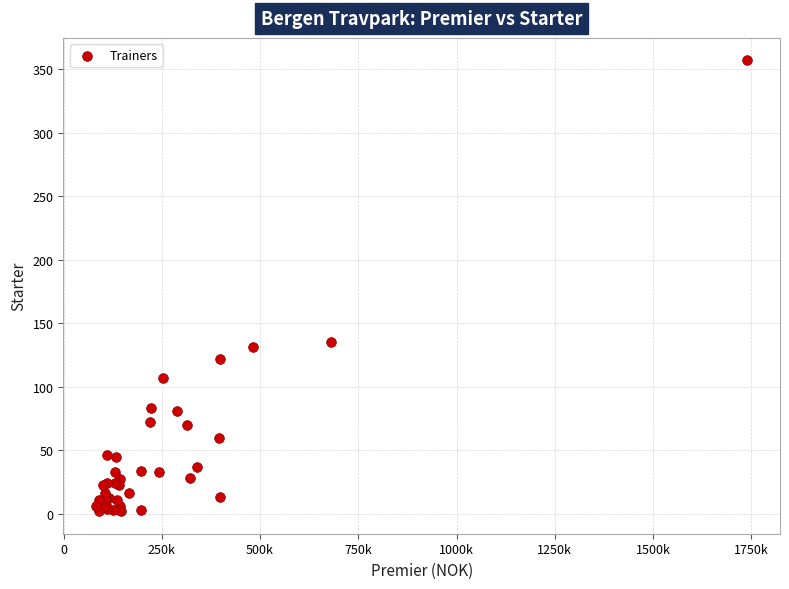

What Y value in the scatter plot is closest to 179?

135